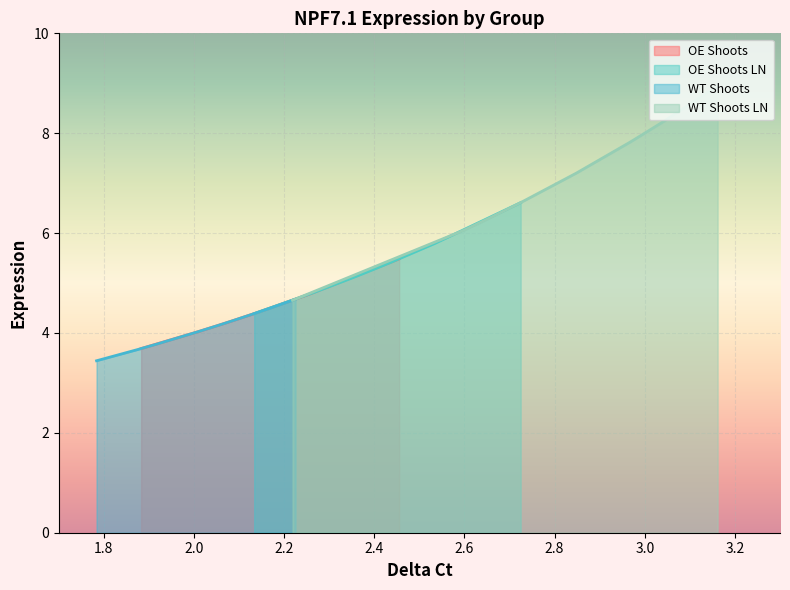

What is the difference between the highest and lowest values at 8?

1.7